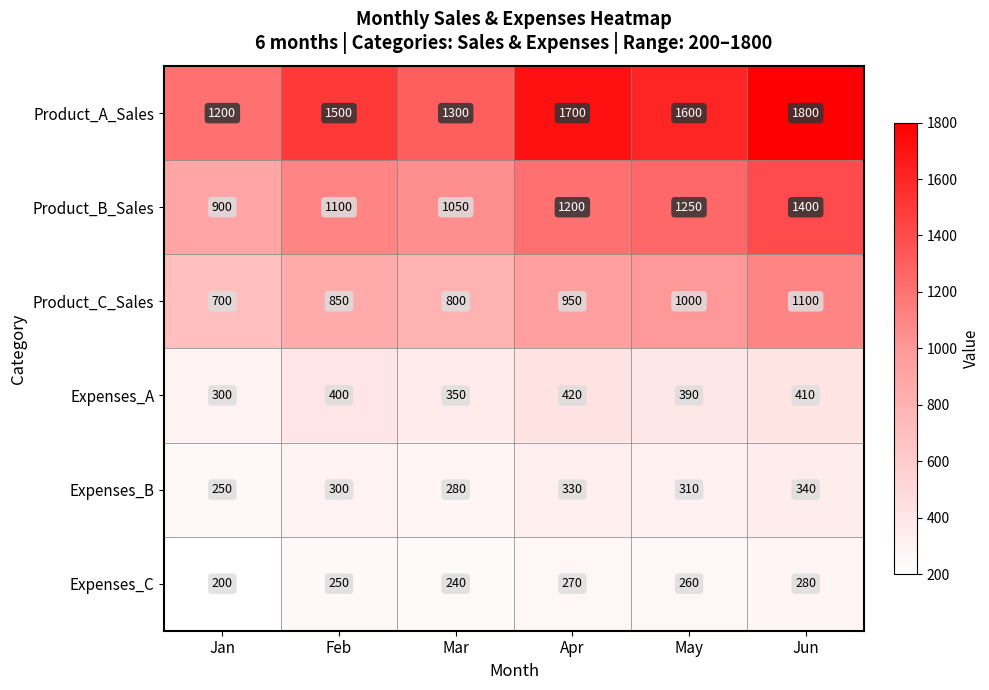

The value of Expenses_B at Feb is 300. True or false?

True